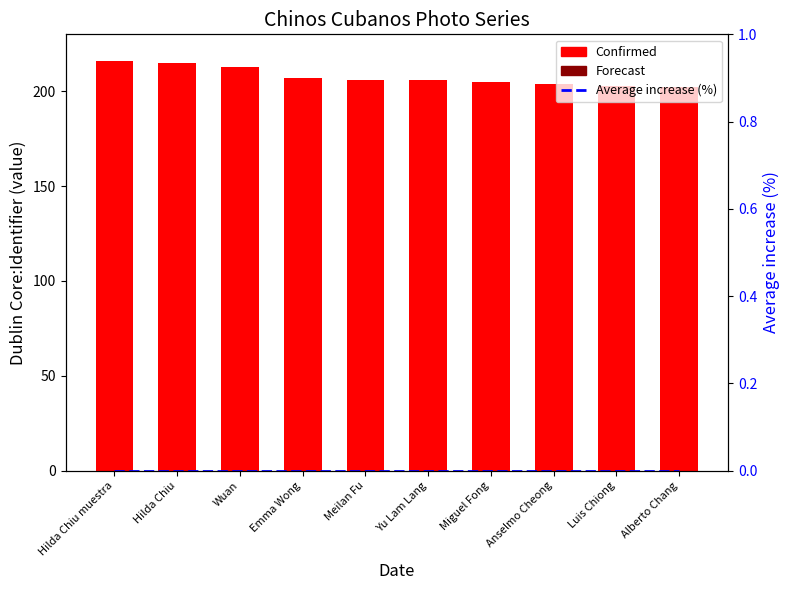

Which series has the largest range (max minus min)?

Confirmed